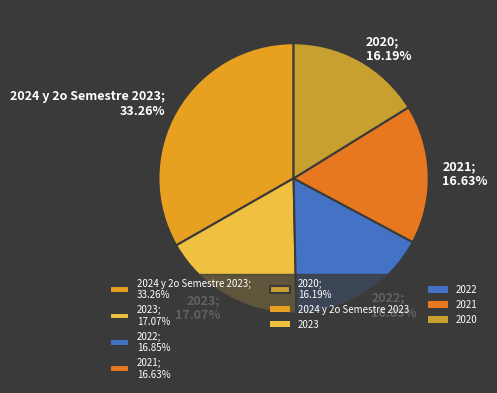

Which slice is the largest?

2024 y 2o Semestre 2023